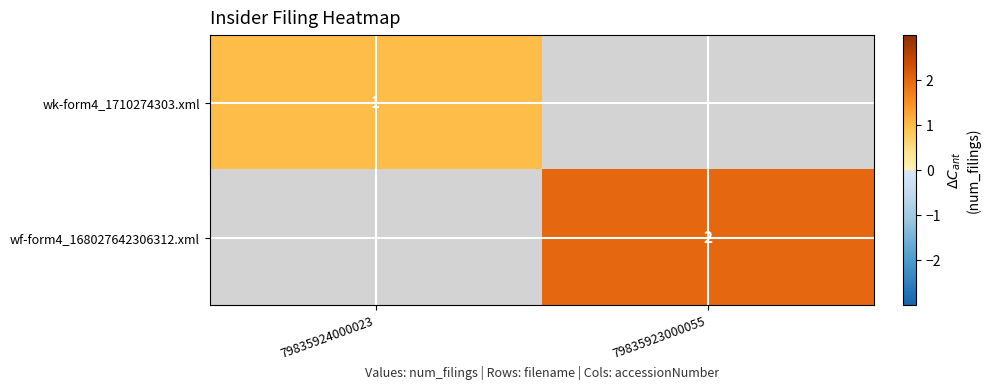

Is the value of wk-form4_1710274303.xml at 79835924000023 greater than the value of wf-form4_168027642306312.xml at 79835923000055?

No